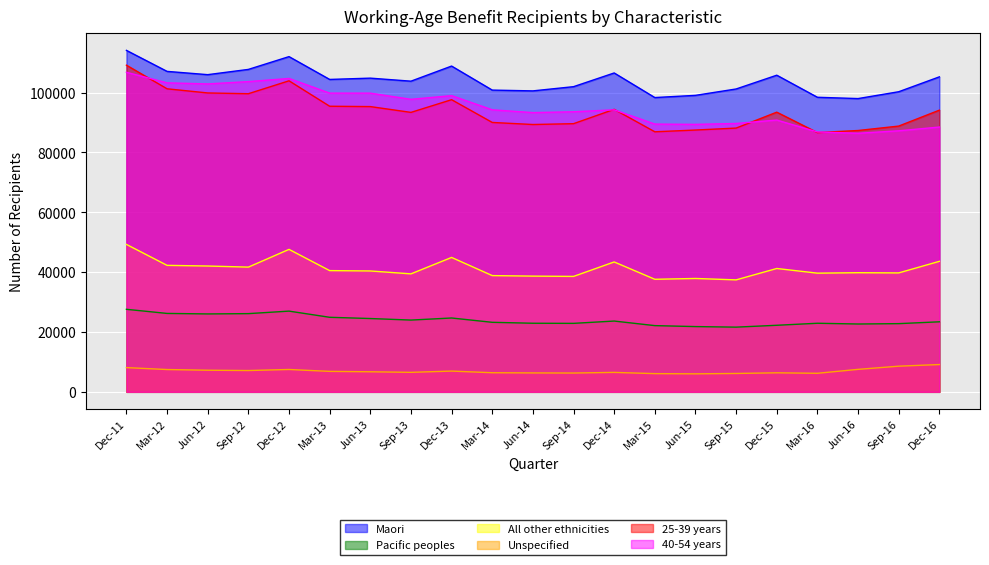

How many interior local peaks does the 40-54 years series have?

4